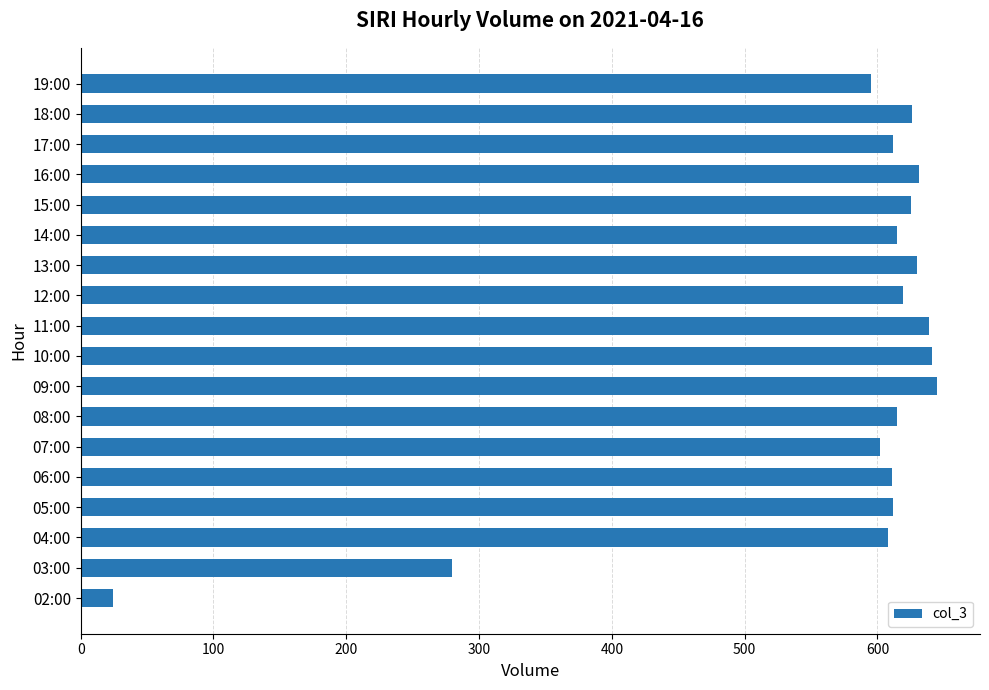

Count the number of categories in the chart.

18